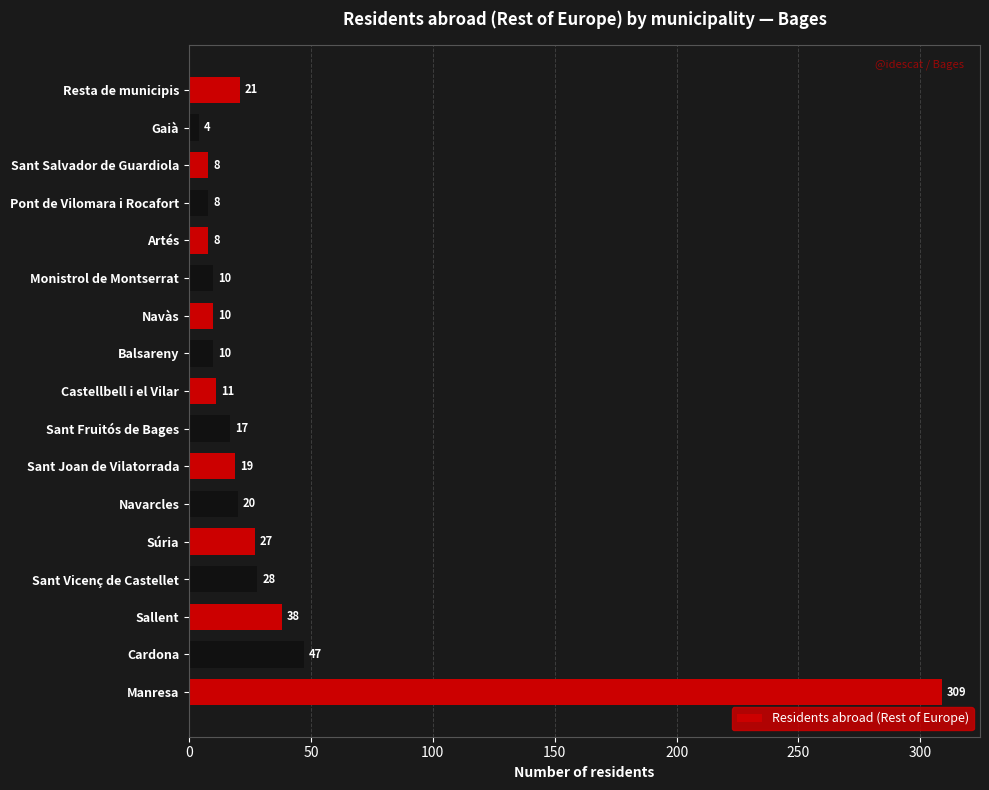

What is the difference between the maximum and minimum values?

305